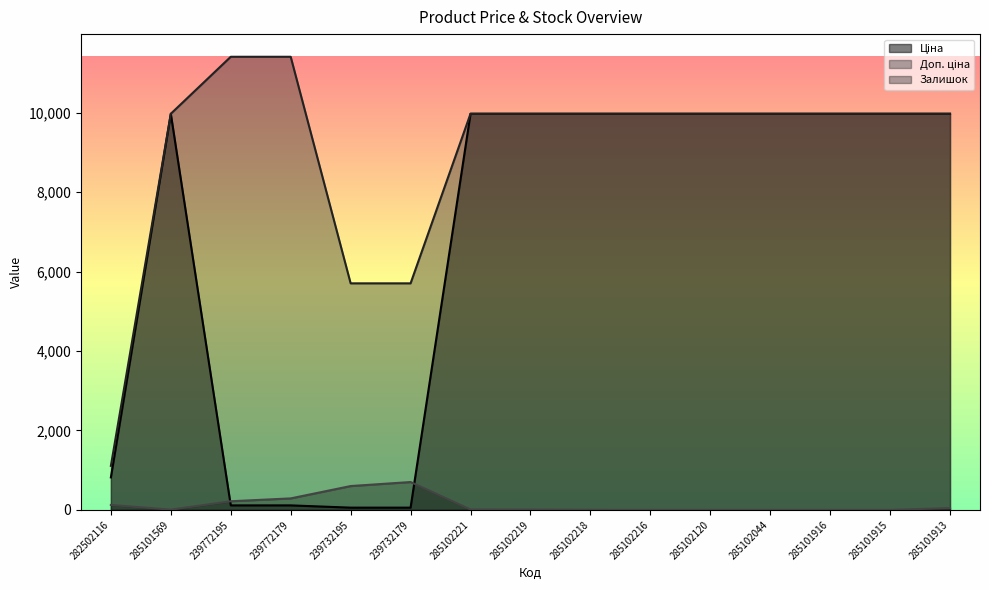

At which label does Залишок first exceed 9?

282502116